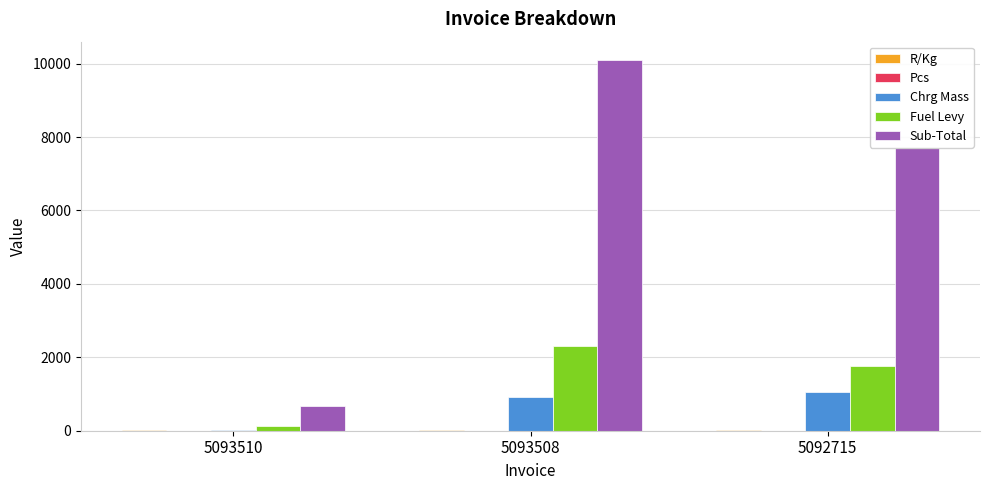

Which series has the largest total across all categories?

Sub-Total